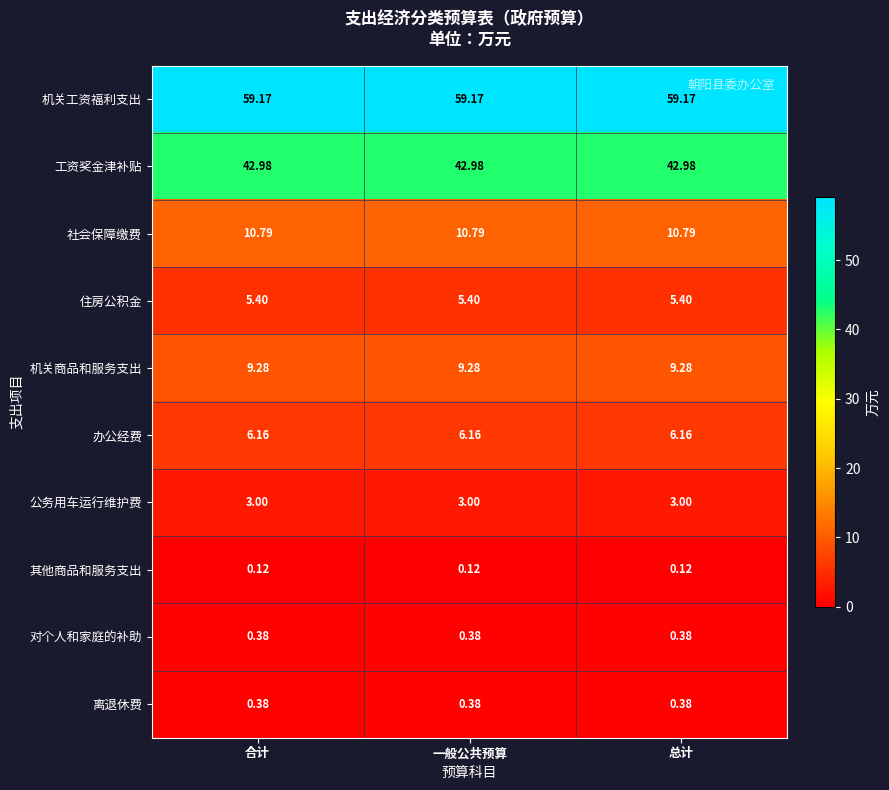

Which series has the largest total across all categories?

机关工资福利支出